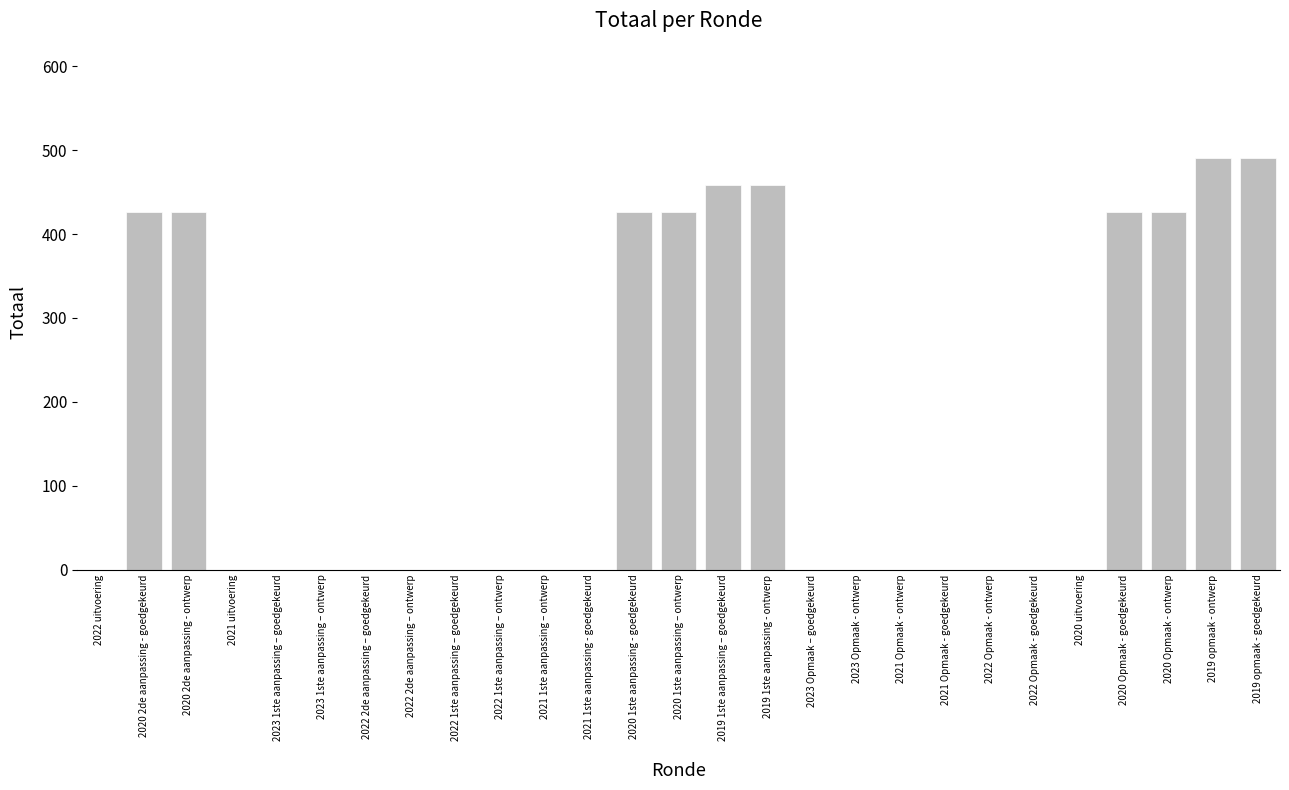

Approximately how many times larger is the value at 2019 1ste aanpassing – goedgekeurd compared to 2020 1ste aanpassing - goedgekeurd?

1.1